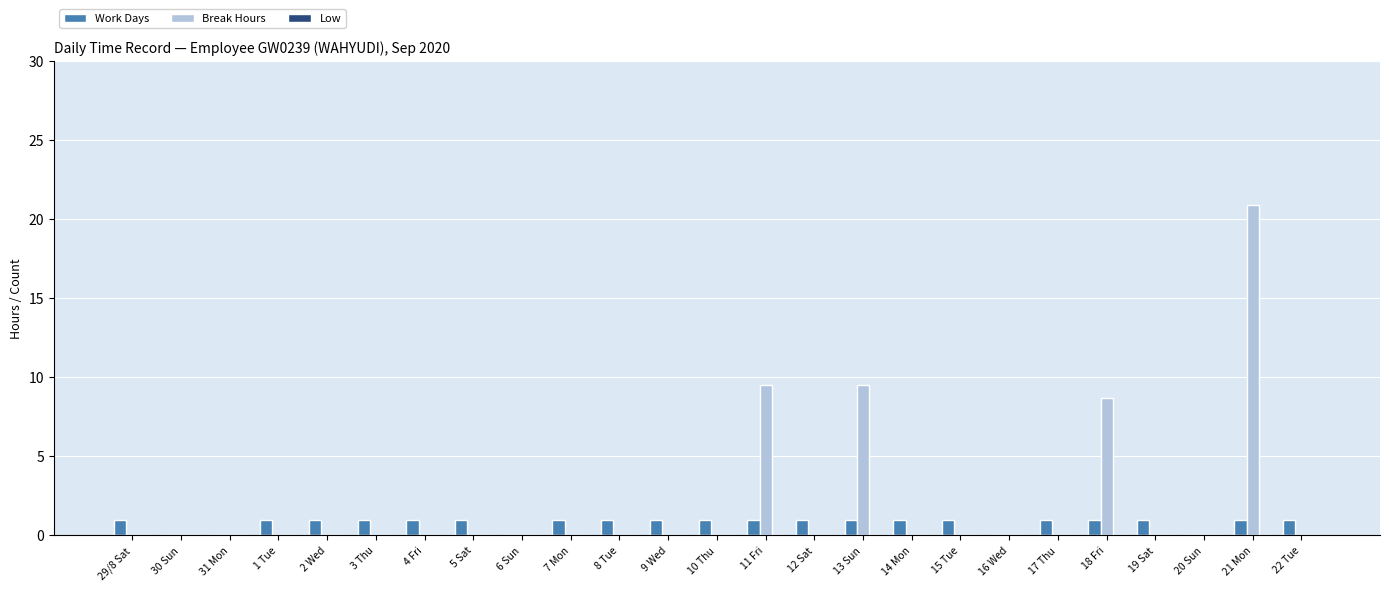

What is the total value across all series at 8 Tue?

1.0